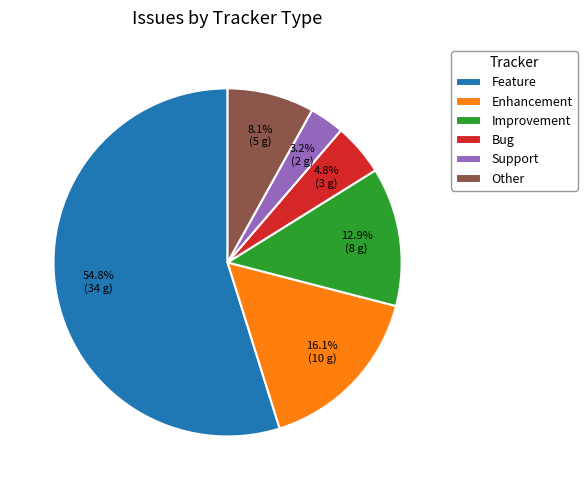

The Support slice represents 3% of the pie. True or false?

True